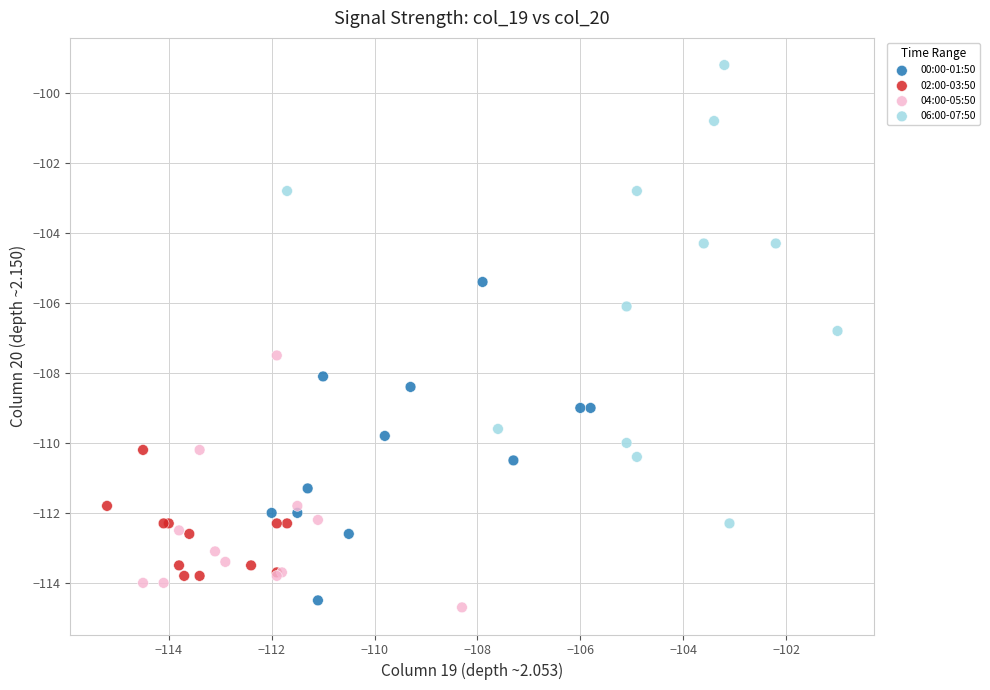

Which series has the largest Y range (max minus min)?

06:00-07:50